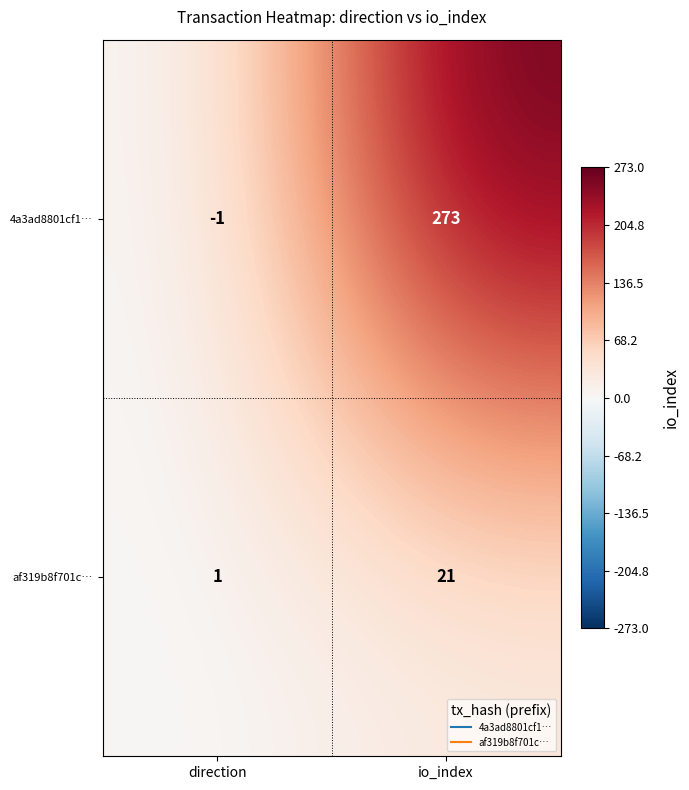

At which category does the chart reach its peak across all series?

io_index